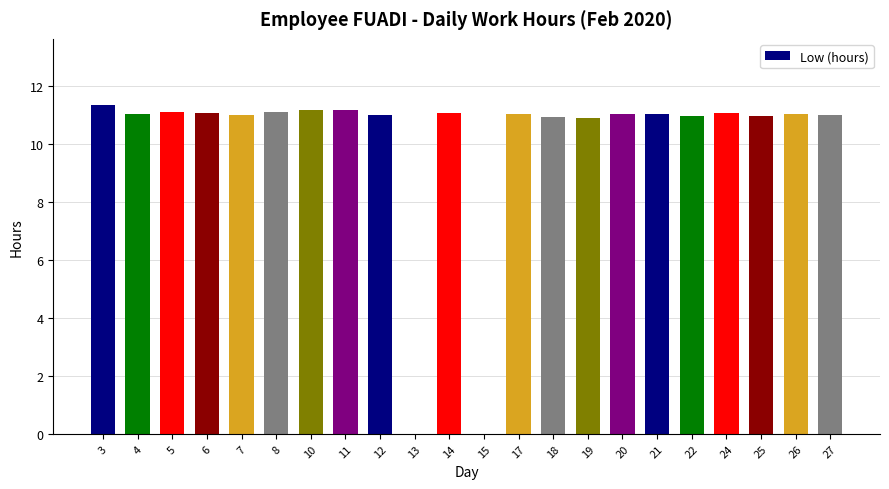

Approximately how many times larger is the value at 25 compared to 19?

1.0